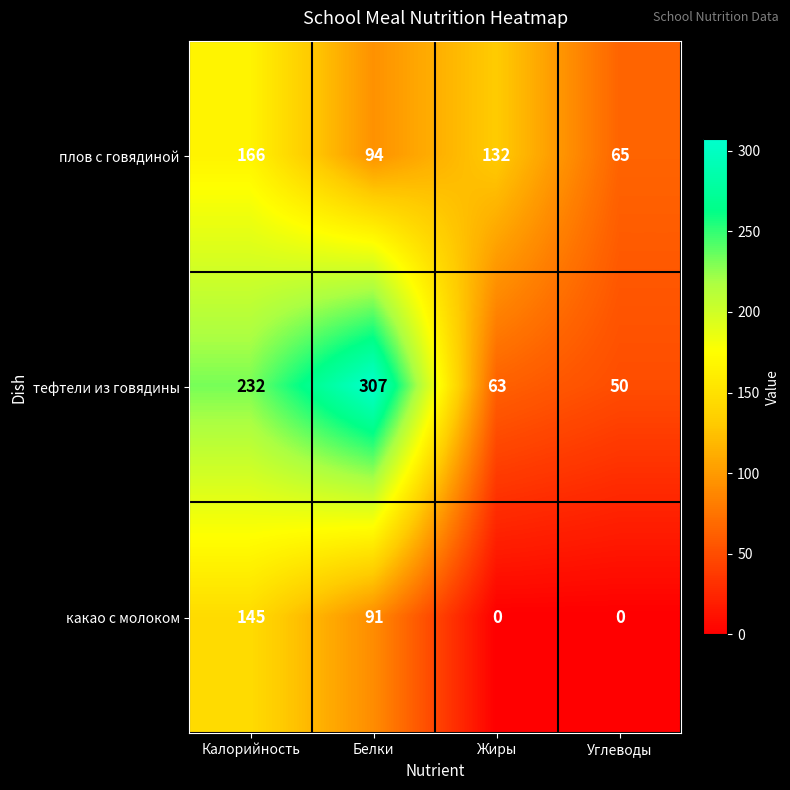

At Жиры, list the series in order from smallest to largest.

какао с молоком, тефтели из говядины, плов с говядиной